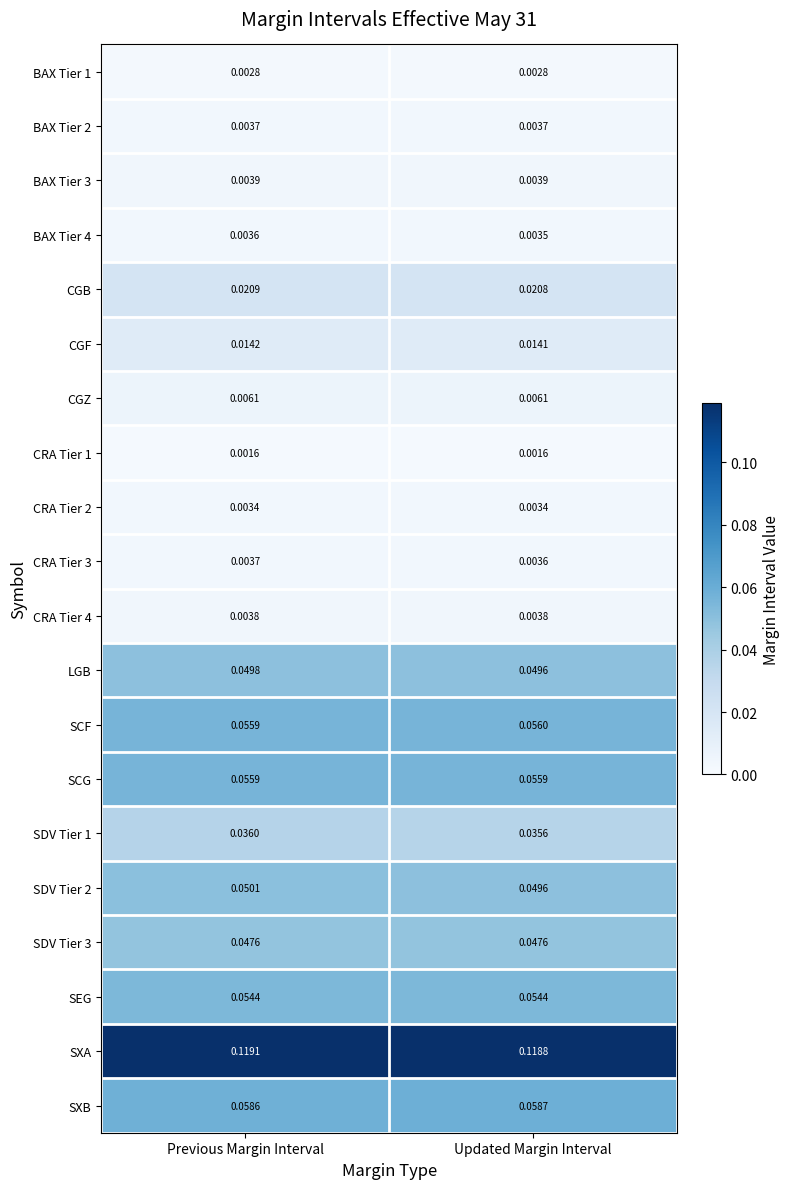

At which label is CGF closest to 0?

Updated Margin Interval